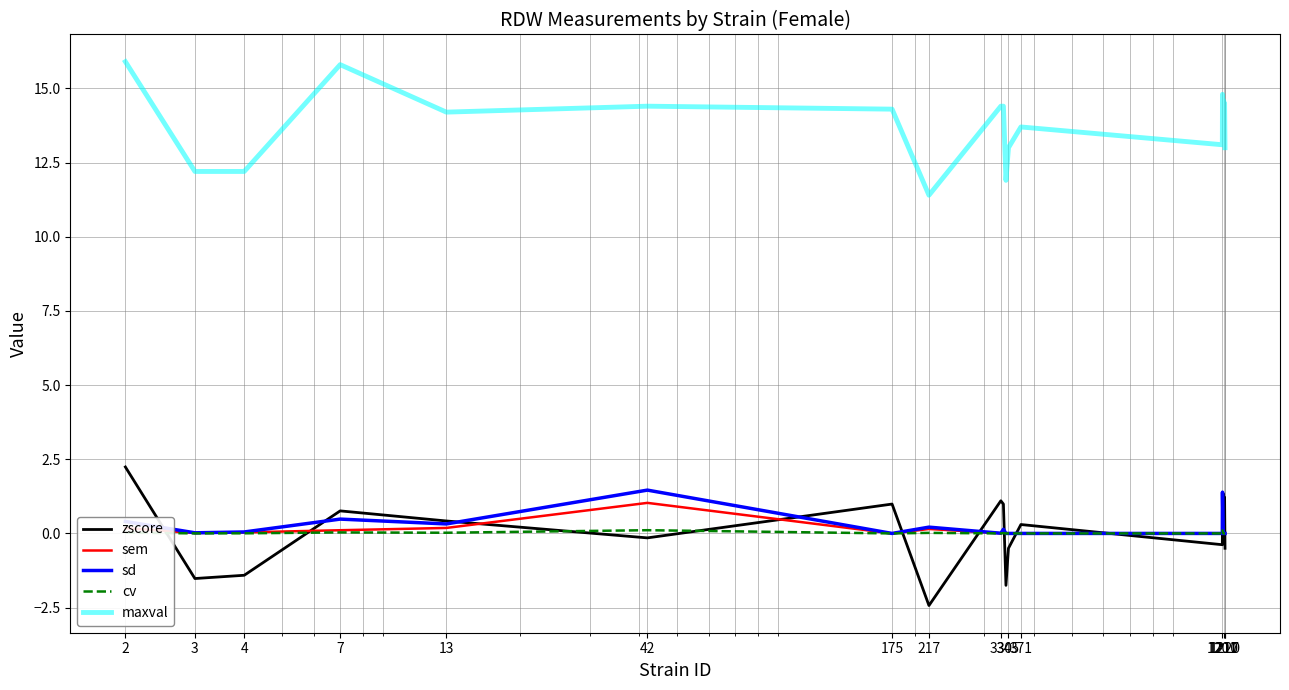

At how many categories does at least one series exceed 8?

20